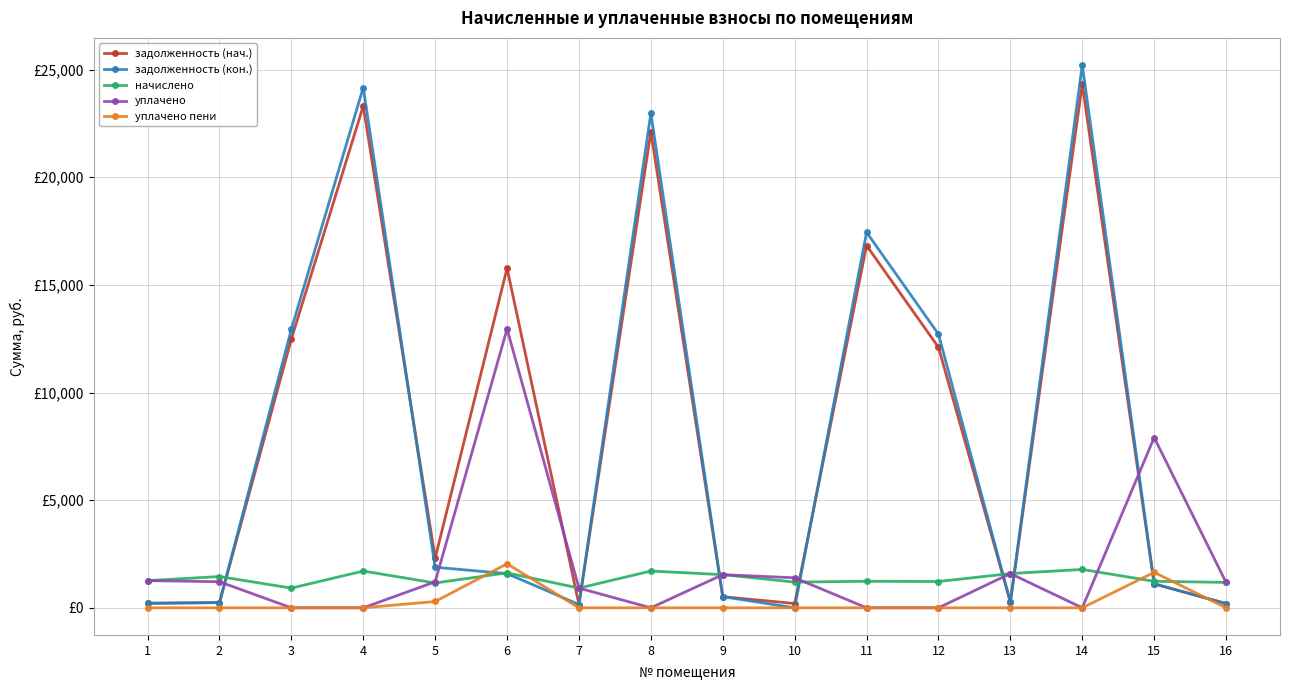

How many interior local peaks does the задолженность (нач.) series have?

5